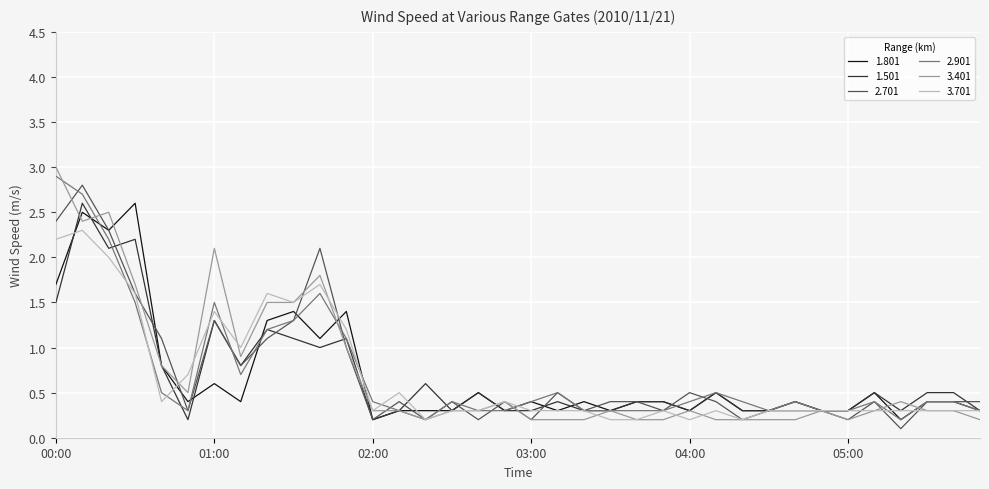

What is the greatest value displayed?

3.0